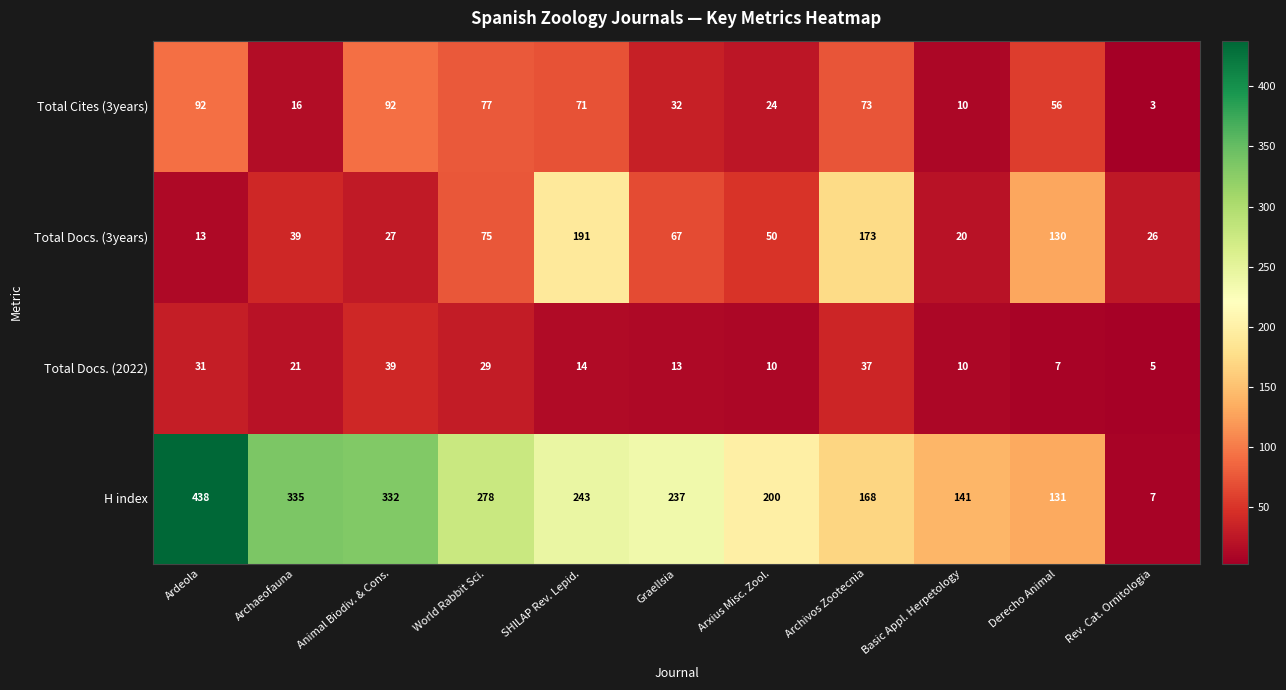

What is the approximate value of H index at Archaeofauna, to the nearest 50?

350